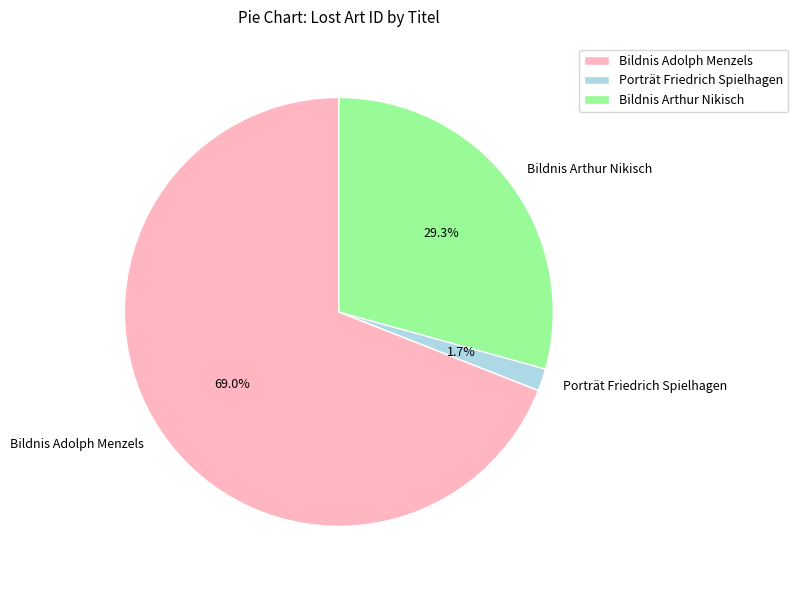

To the nearest percent, what portion does Porträt Friedrich Spielhagen represent?

2%